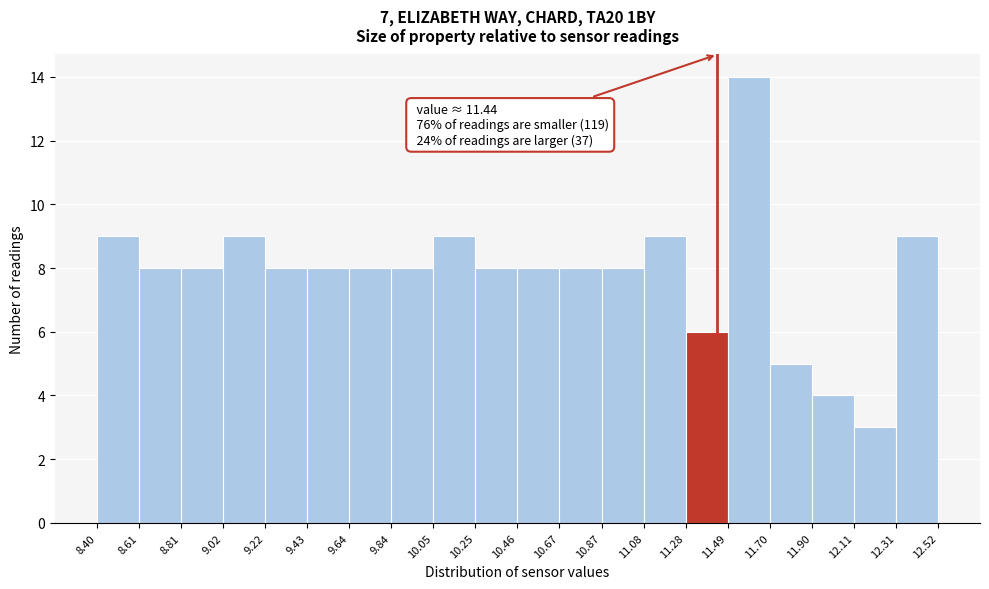

Over which range of the x-axis is the bar tallest?

11.49 to 11.70